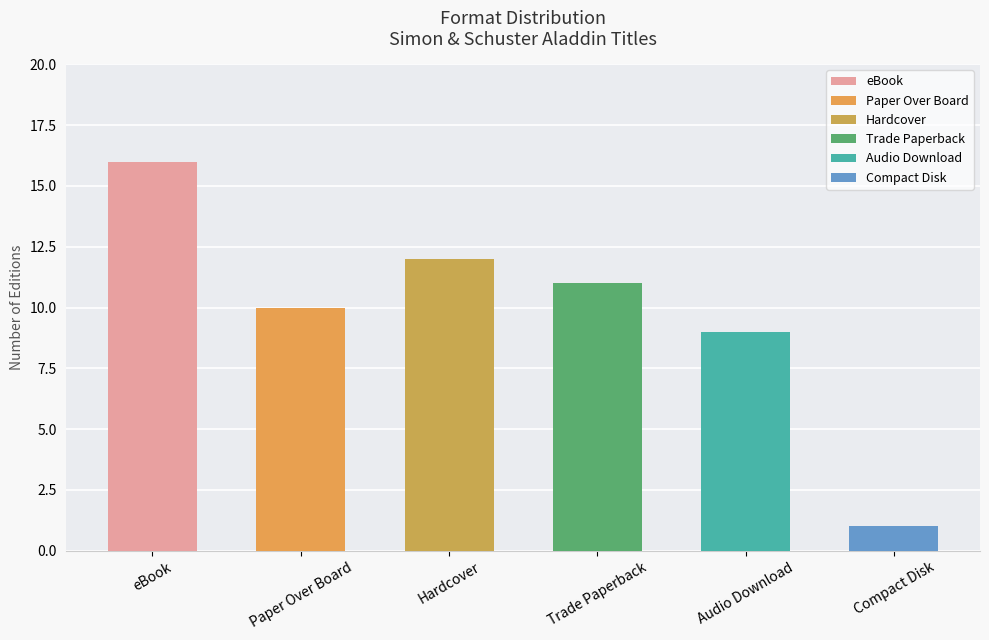

How many bars are there in total?

6